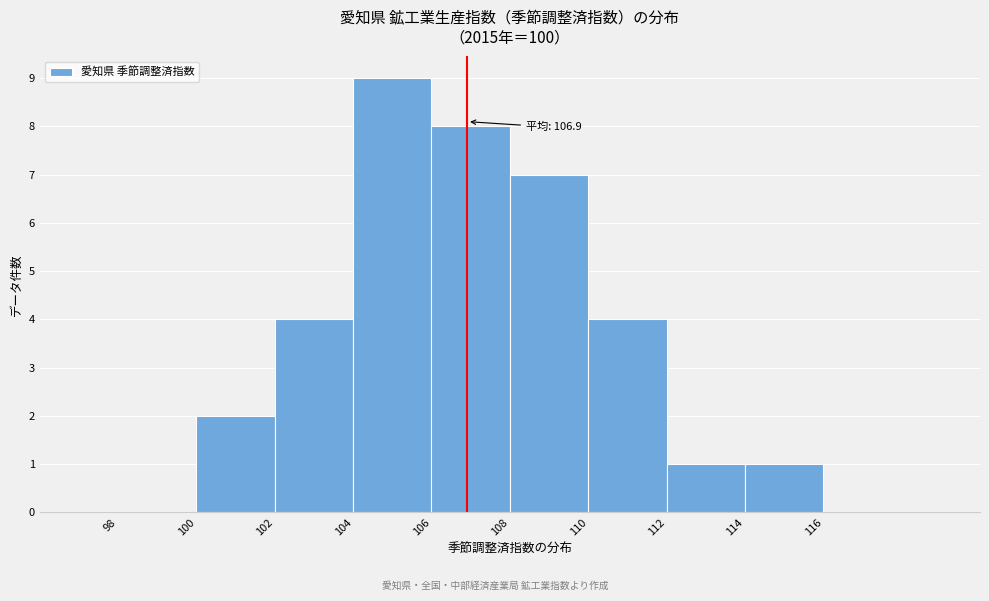

Over which range of the x-axis is the bar tallest?

104 to 106